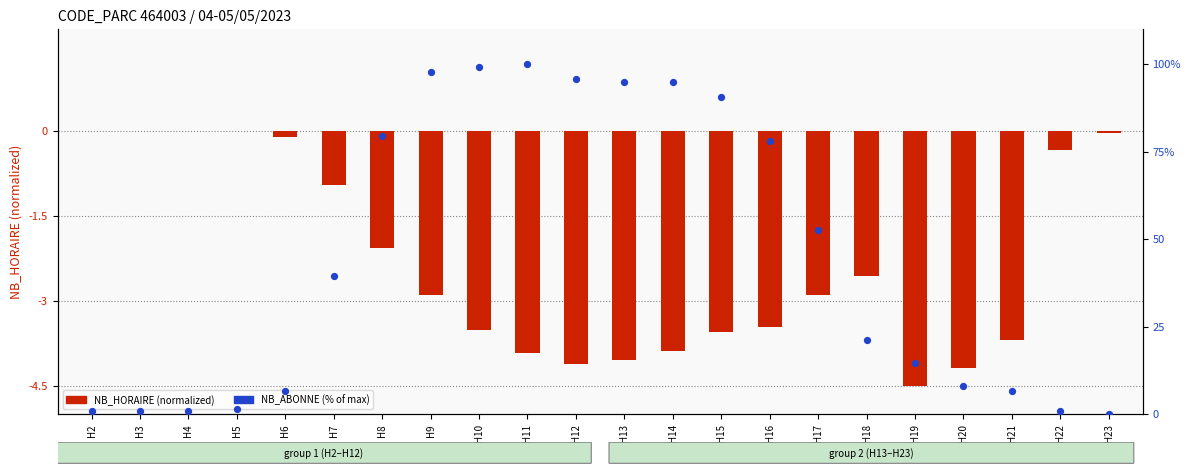

At which category is the sum across all series the highest?

H11